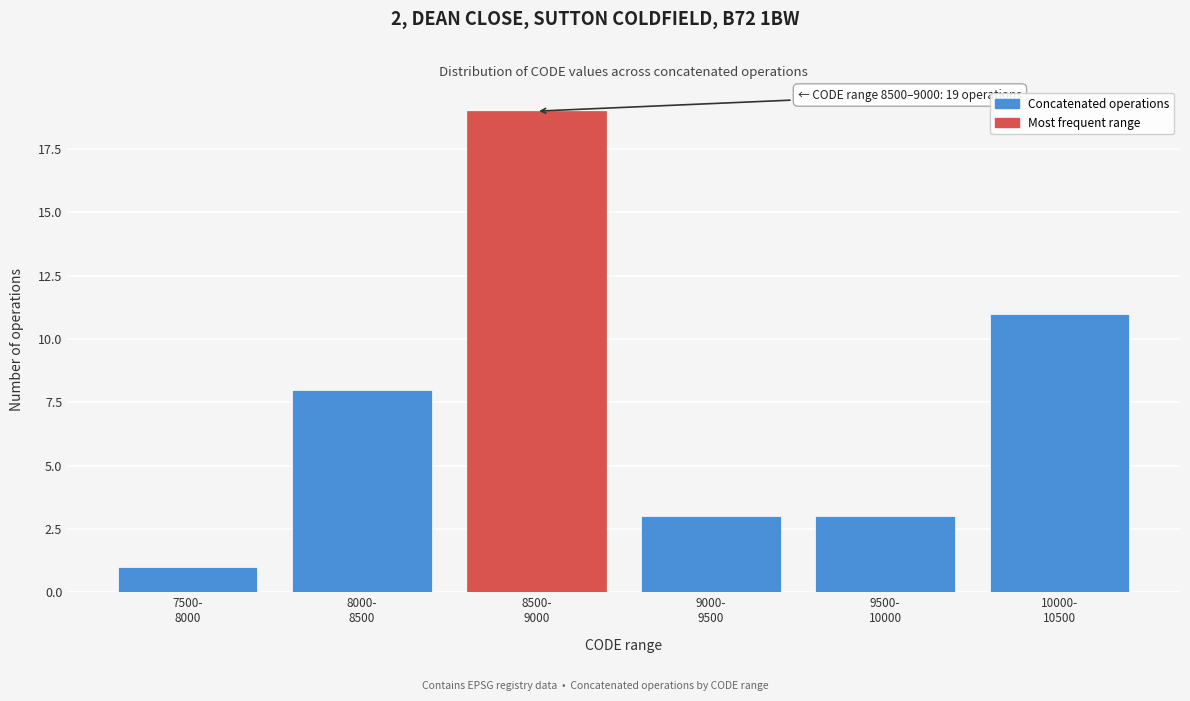

Reading right to left, extract all data points from this chart.

11	3	3	19	8	1